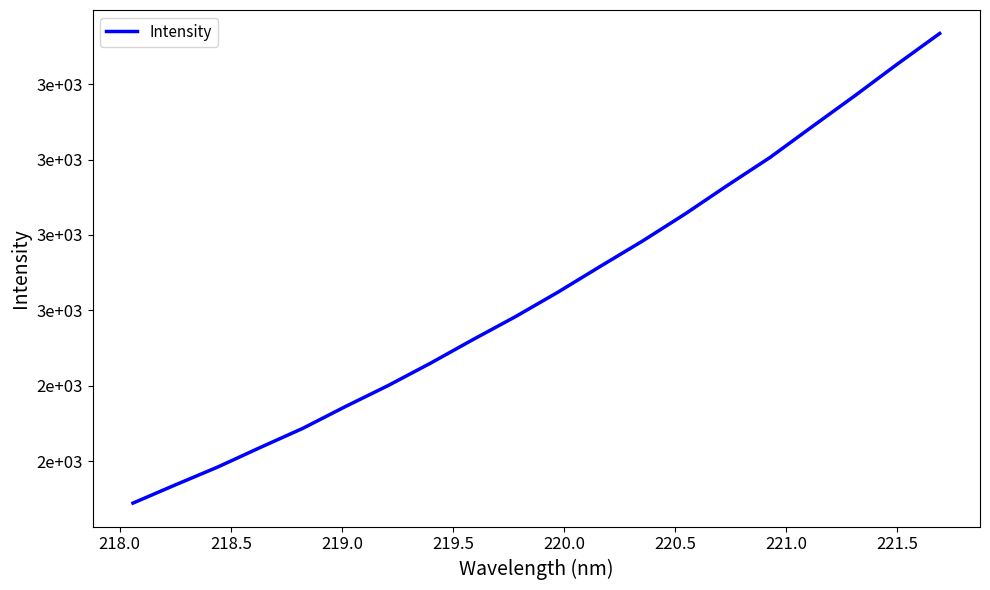

True or false: the data has more than 1 interior local peaks.

False